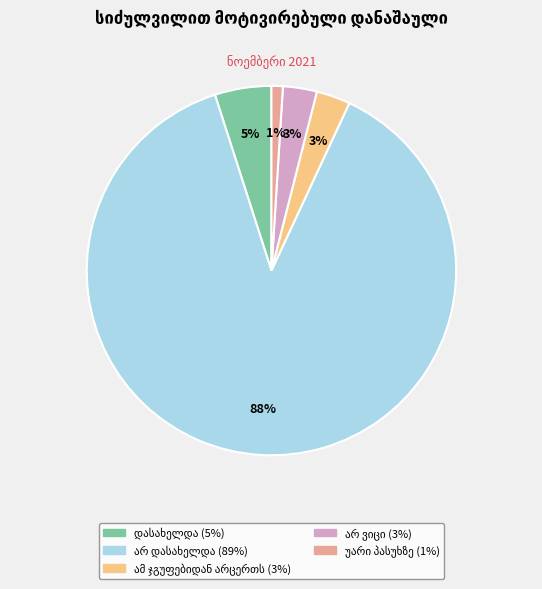

Does any single category account for the majority?

Yes